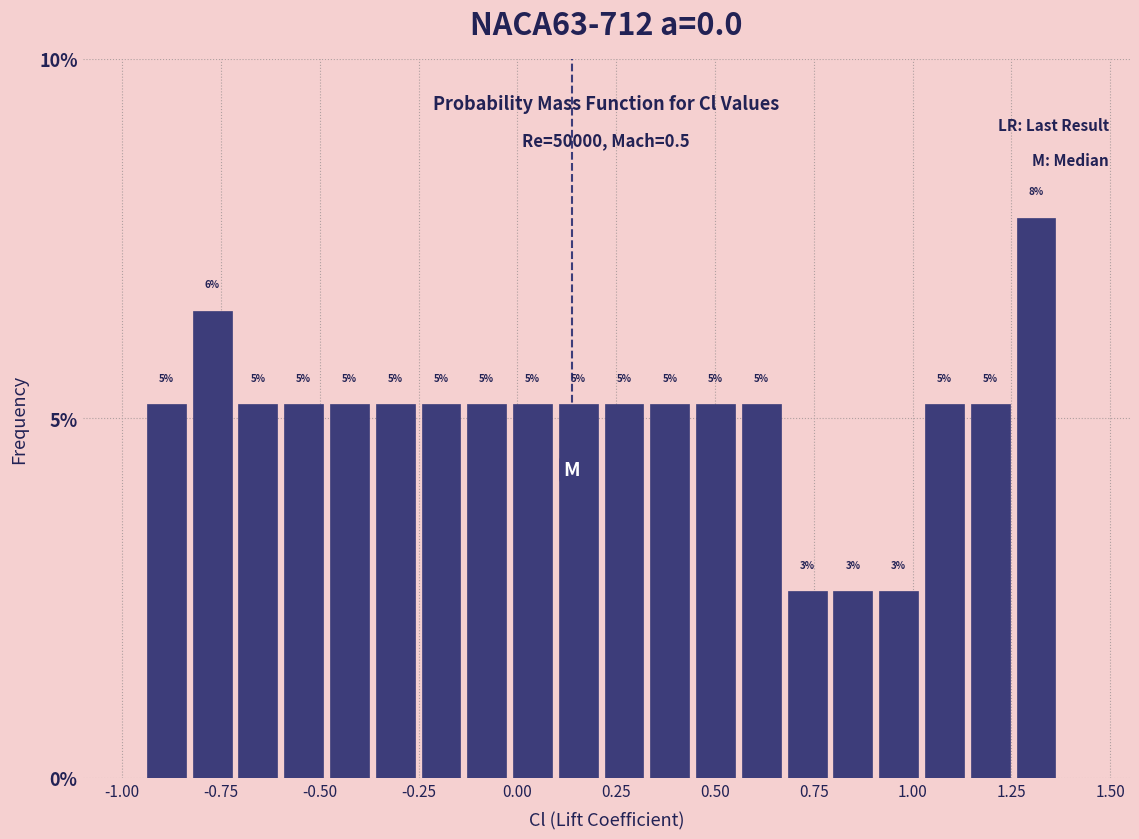

Around what value on the x-axis is the tallest bar? Give the approximate position of its centre, as read against the axis.

1.30